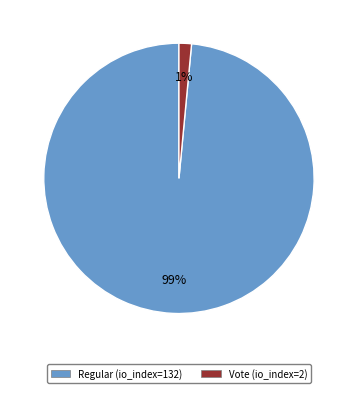

To the nearest percent, what is the average slice percentage?

50%